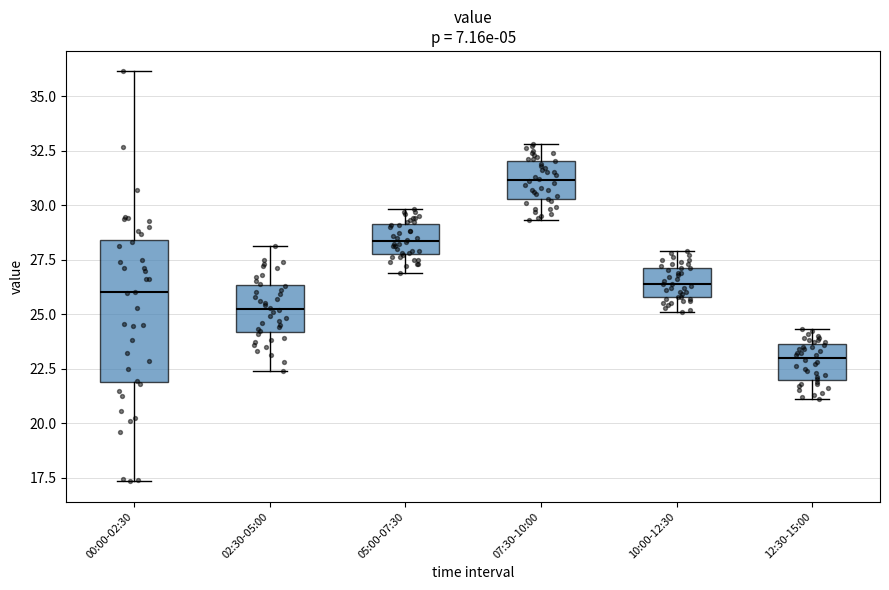

Which box's median line is the lowest?

12:30-15:00